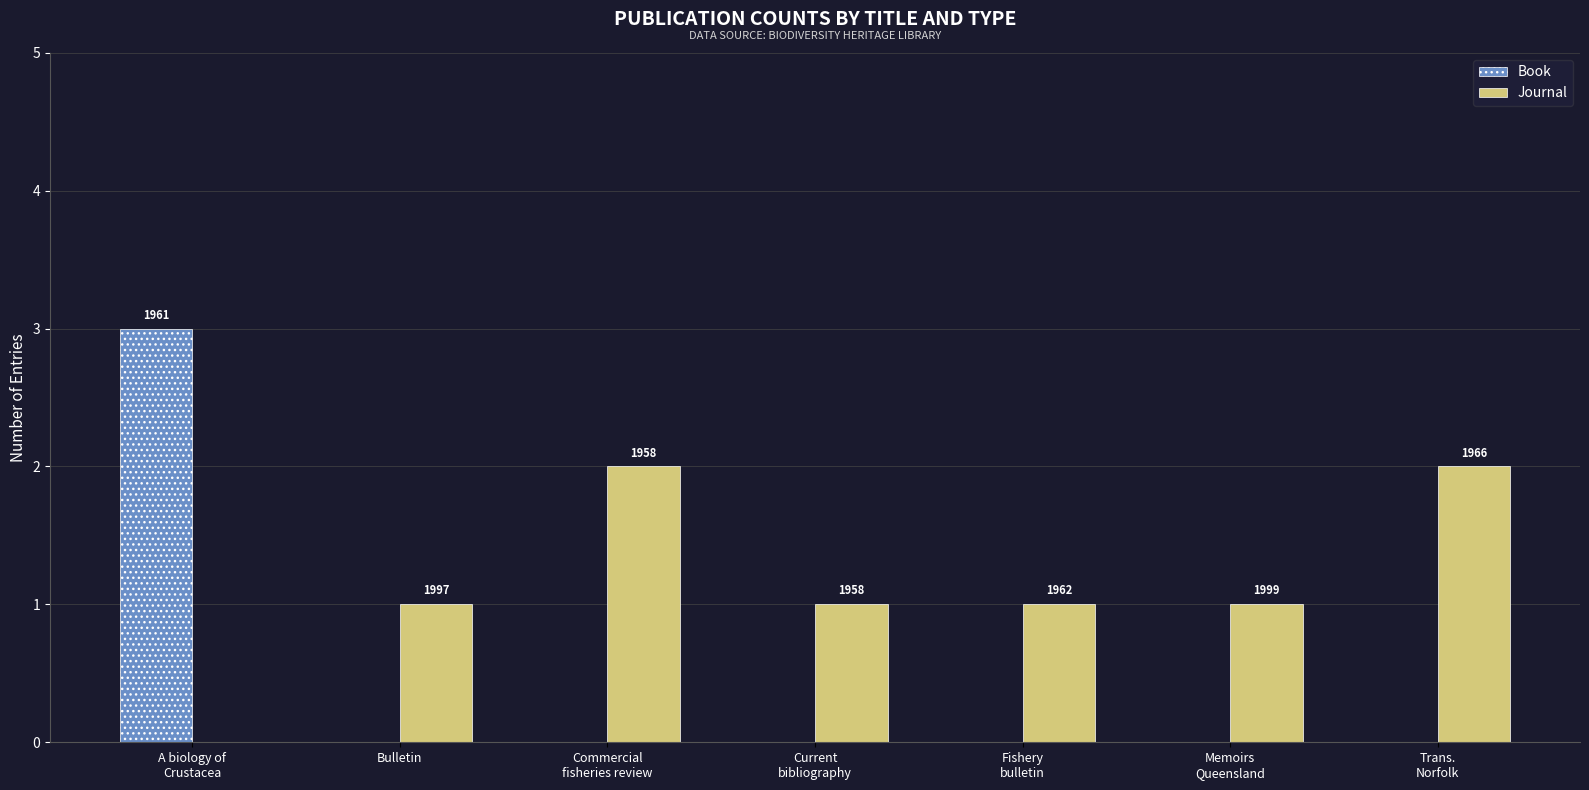

At which label does Journal first exceed 1?

Commercial
fisheries review